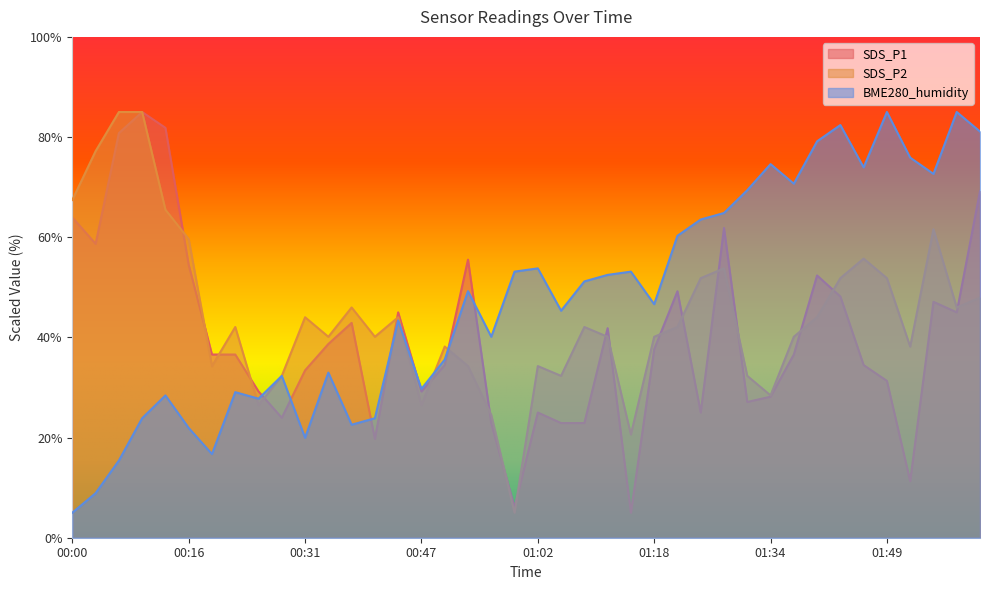

Reading left to right, extract all data points from this chart.

SDS_P1: 63.9	58.7	80.8	85.0	81.8	54.5	36.6	36.6	29.2	23.9	33.4	38.7	42.9	19.7	45.0	29.2	34.5	55.5	22.9	6.1	25.0	22.9	22.9	41.8	5.0	37.6	49.2	25.0	61.8	27.1	28.2	36.6	52.4	48.2	34.5	31.3	11.3	47.1	45.0	69.2
SDS_P2: 67.4	77.2	85.0	85.0	65.5	59.6	34.3	42.1	26.5	32.3	44.0	40.1	46.0	40.1	44.0	26.5	38.2	34.3	24.5	5.0	34.3	32.3	42.1	40.1	20.6	40.1	42.1	51.8	53.8	32.3	28.4	40.1	44.0	51.8	55.7	51.8	38.2	61.6	46.0	47.9
BME280_humidity: 5.0	8.9	15.4	23.9	28.4	21.9	16.7	29.1	27.8	32.3	20.0	33.0	22.6	23.9	43.4	29.7	35.6	49.2	40.1	53.1	53.8	45.3	51.2	52.5	53.1	46.6	60.3	63.5	64.8	69.4	74.6	70.7	79.1	82.4	73.9	85.0	75.9	72.6	85.0	81.1